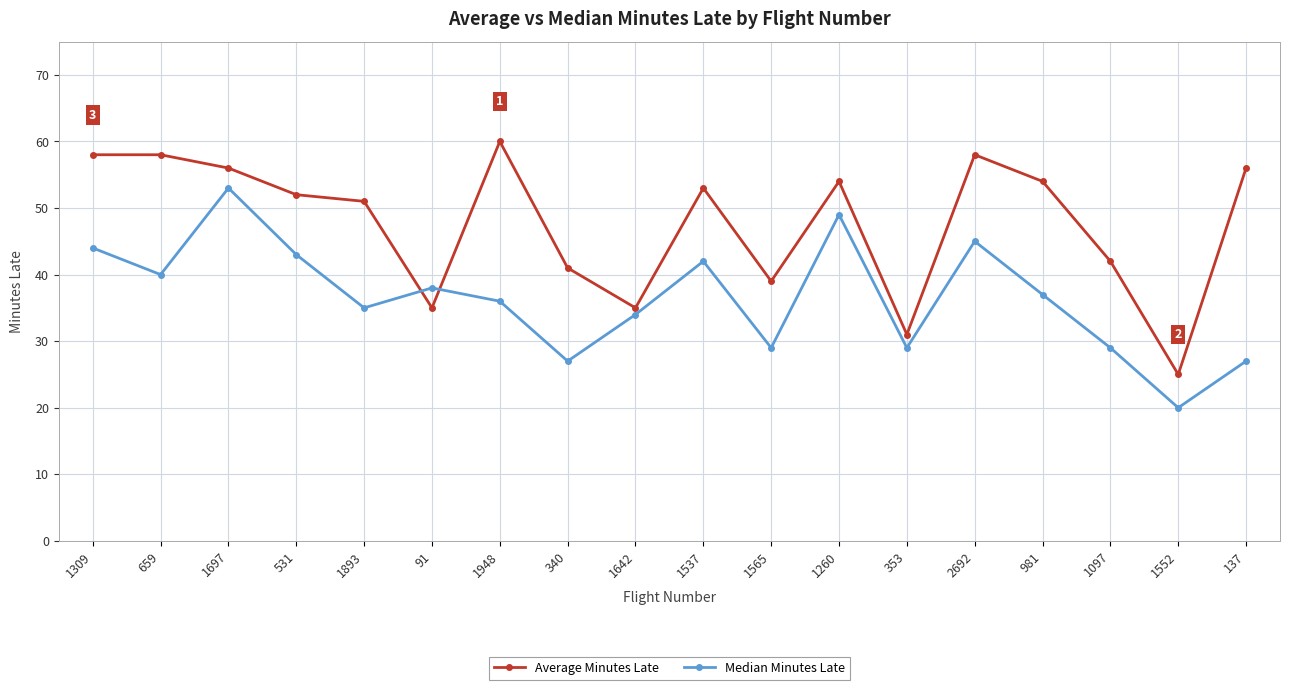

Rank the series by their maximum value, from highest to lowest.

Average Minutes Late, Median Minutes Late